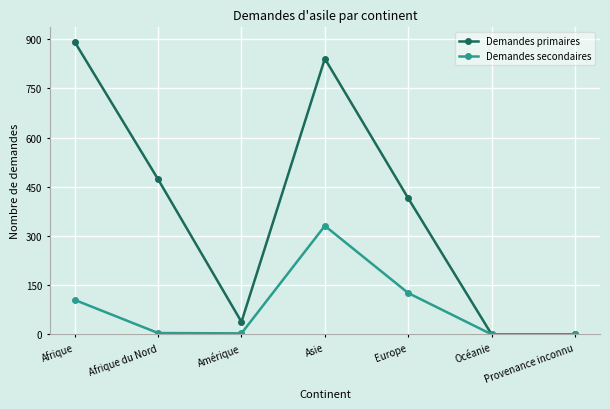

How many lines are shown in the chart?

2